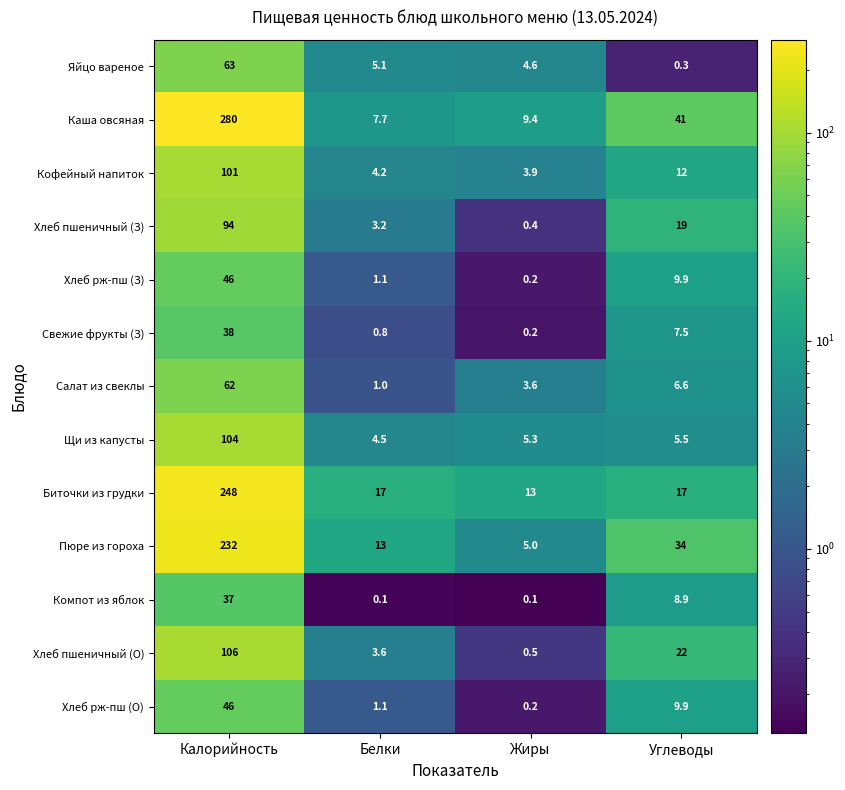

Where does the Салат из свеклы series first go above 6?

Калорийность